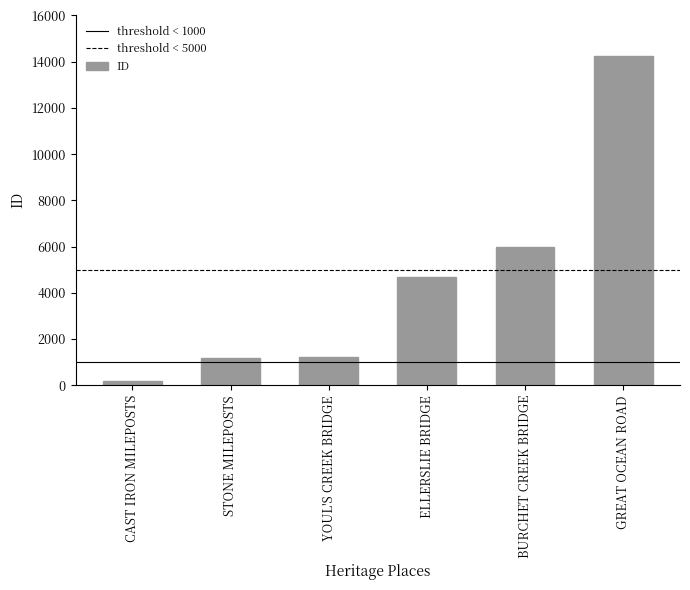

What is the average value?

4590